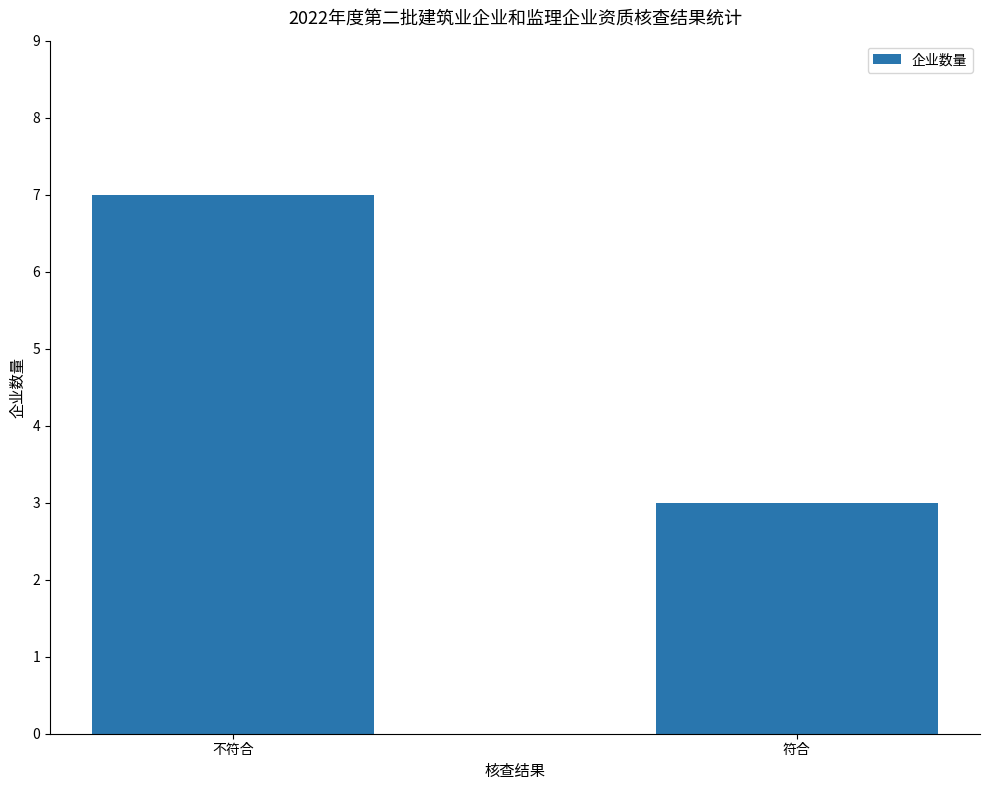

At which category does the chart reach its peak across all series?

不符合